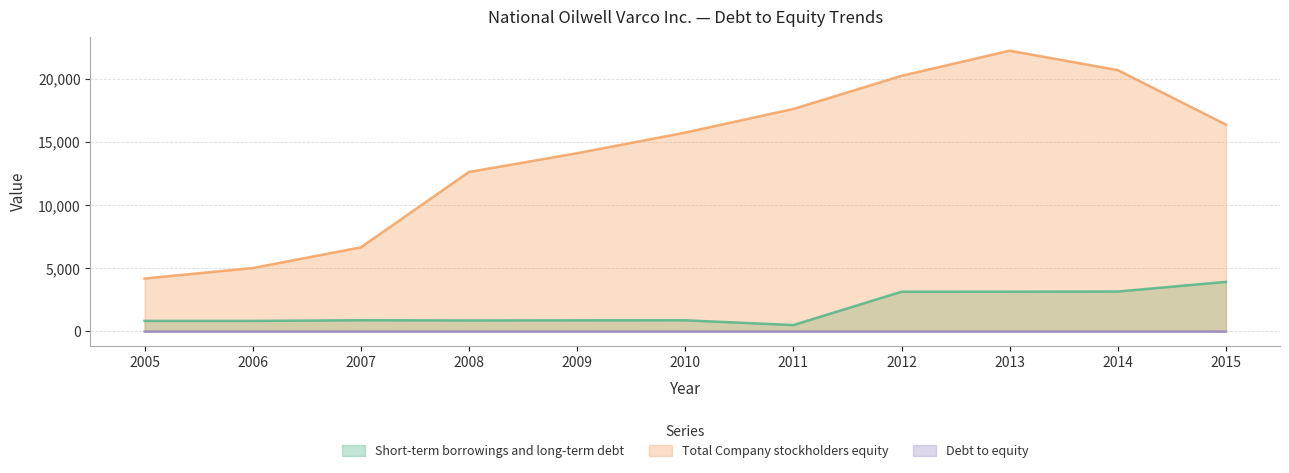

Reading right to left, list all the values displayed in this chart.

Short-term borrowings and long-term debt: 2015=3930.0	2014=3166.0	2013=3150.0	2012=3149.0	2011=510.0	2010=887.0	2009=883.0	2008=874.0	2007=891.0	2006=840.0	2005=841.0
Total Company stockholders equity: 2015=16383.0	2014=20692.0	2013=22230.0	2012=20239.0	2011=17619.0	2010=15748.0	2009=14113.0	2008=12628.0	2007=6661.0	2006=5024.0	2005=4194.0
Debt to equity: 2015=0.2	2014=0.1	2013=0.1	2012=0.2	2011=0.0	2010=0.1	2009=0.1	2008=0.1	2007=0.1	2006=0.2	2005=0.2